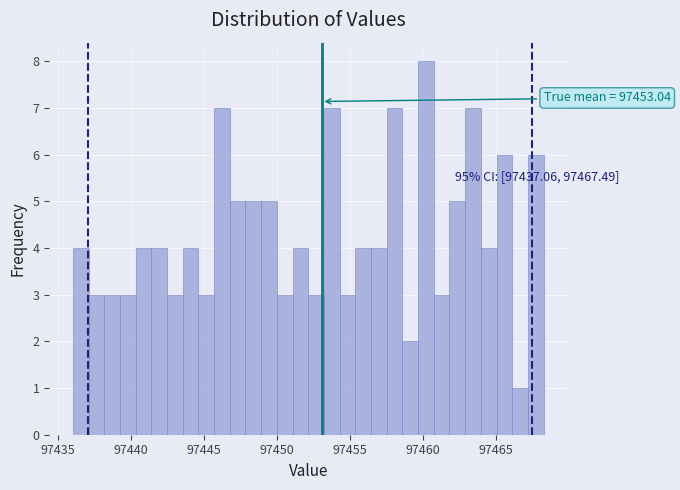

Around what value on the x-axis is the tallest bar? Give the approximate position of its centre, as read against the axis.

97460.0